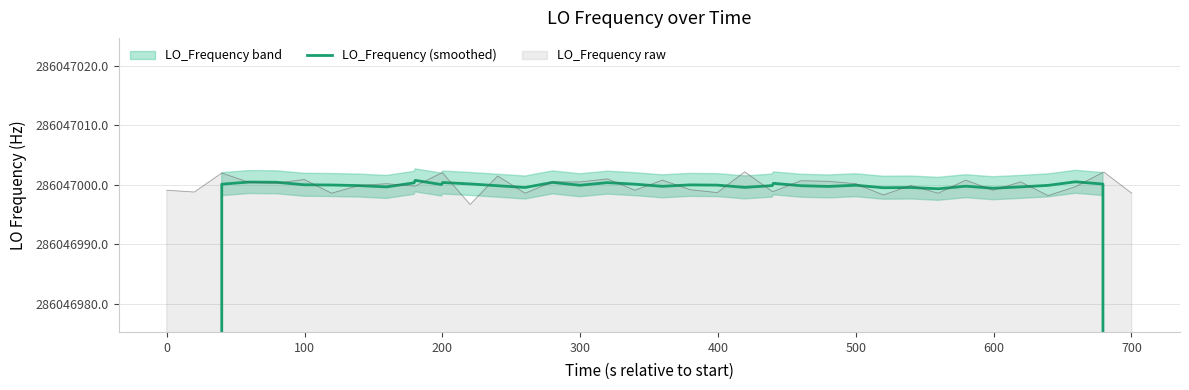

Reading left to right, transcribe all the data shown in this chart.

171628200.0	228837600.1	286047000.1	286047000.5	286047000.4	286047000.0	286047000.0	286046999.9	286046999.7	286047000.3	286047000.8	286047000.1	286047000.4	286047000.2	286046999.9	286046999.6	286047000.4	286046999.9	286047000.4	286047000.1	286046999.8	286047000.0	286047000.0	286046999.6	286046999.9	286047000.3	286046999.9	286046999.7	286046999.9	286046999.5	286046999.6	286046999.3	286046999.8	286046999.4	286046999.7	286046999.9	286047000.5	286047000.1	228837600.5	171628200.6